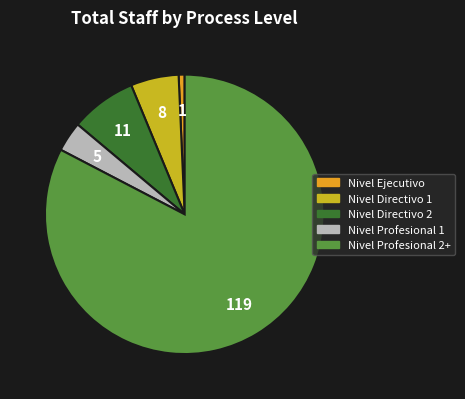

How many slices are in this pie chart?

5